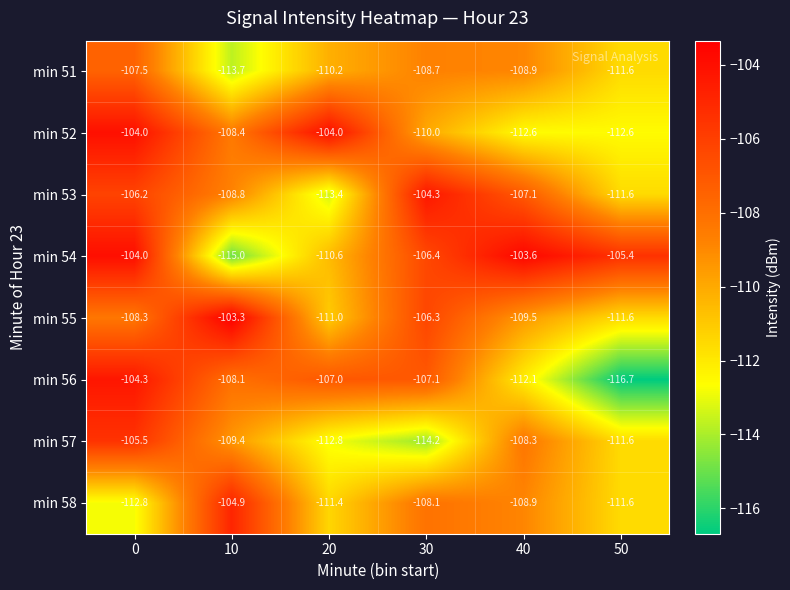

Count the number of data series in this chart.

8